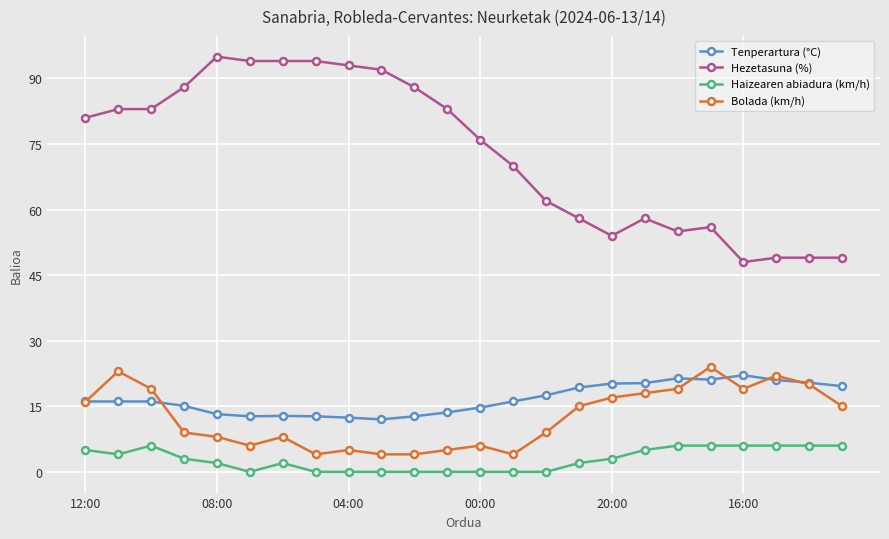

True or false: Tenperartura (°C) and Haizearen abiadura (km/h) intersect in this chart.

False